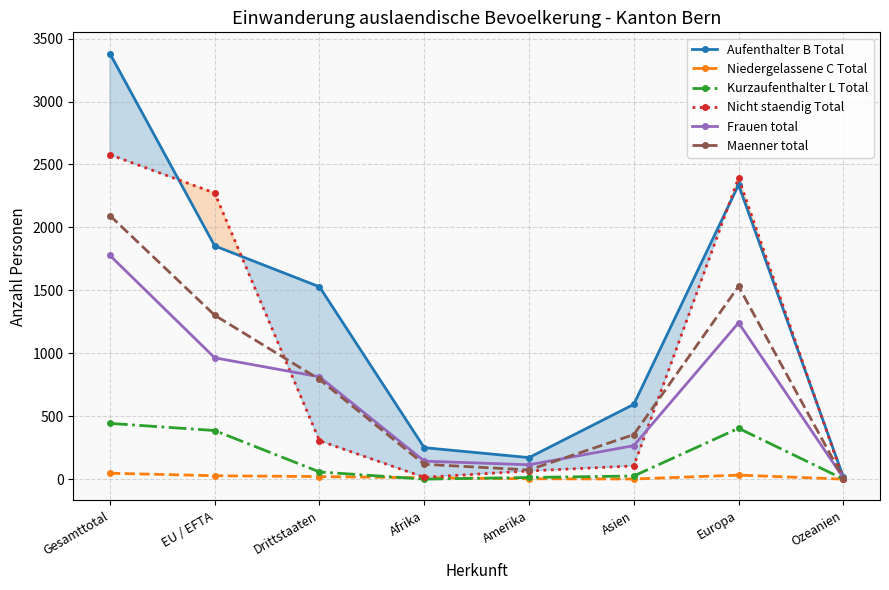

Which has a higher value, Asien or Amerika?

Asien